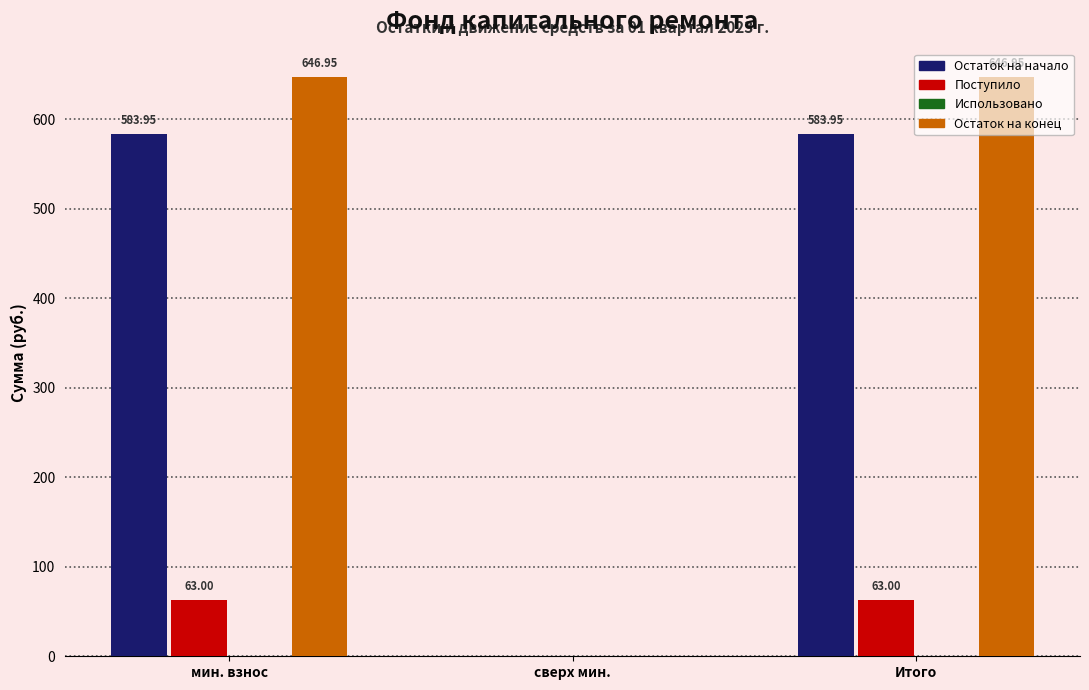

What is the sum of the Остаток на конец values at сверх мин. and мин. взнос?

647.0